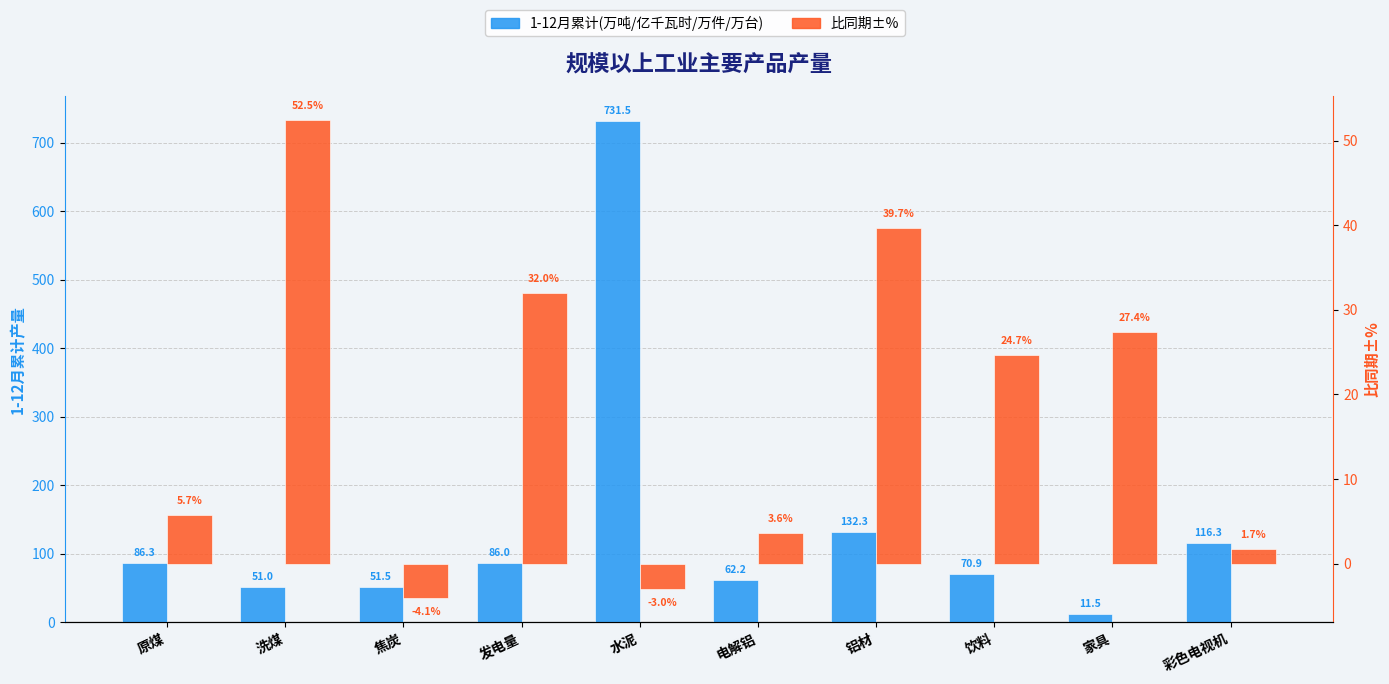

Which has a higher value, 电解铝 or 彩色电视机?

彩色电视机